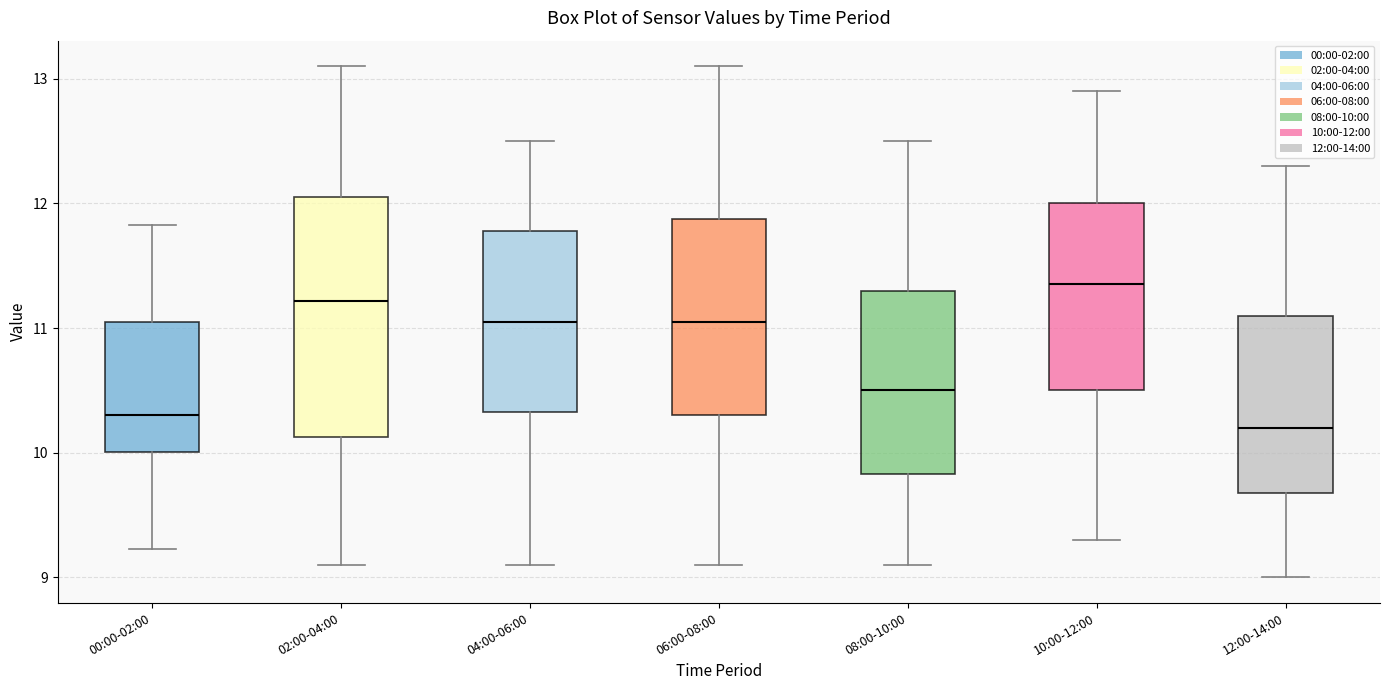

Comparing the boxes themselves (not the whiskers), which one is the tallest?

02:00-04:00